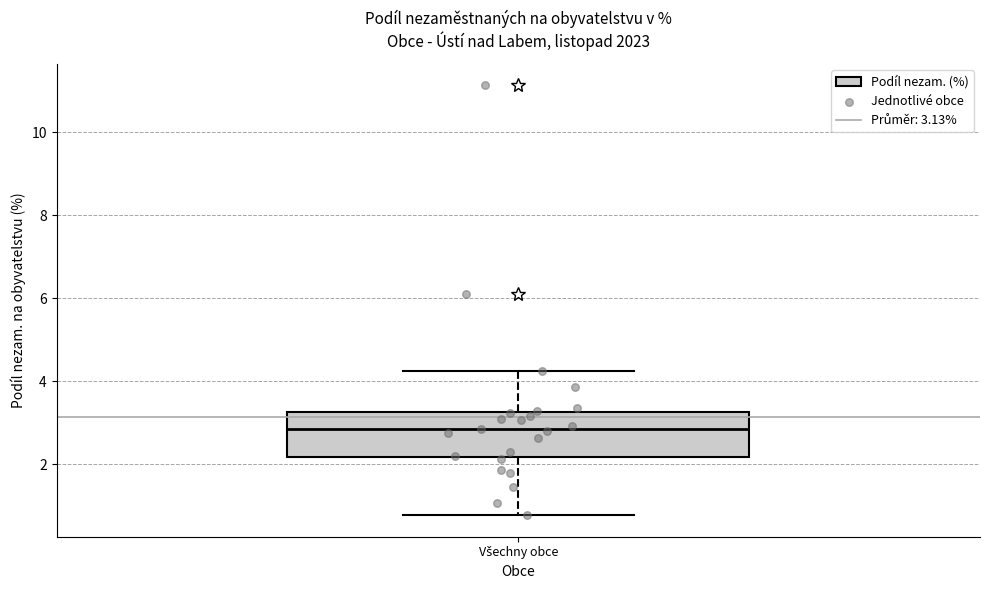

Read this box plot against the y-axis: the position of the median line, the range covered by the box, and the ends of both whiskers. The values are not printed on the chart, so give them approximately, as read against the axis.

median 2.8, box 2.2 to 3.2, whiskers 0.8 to 4.2